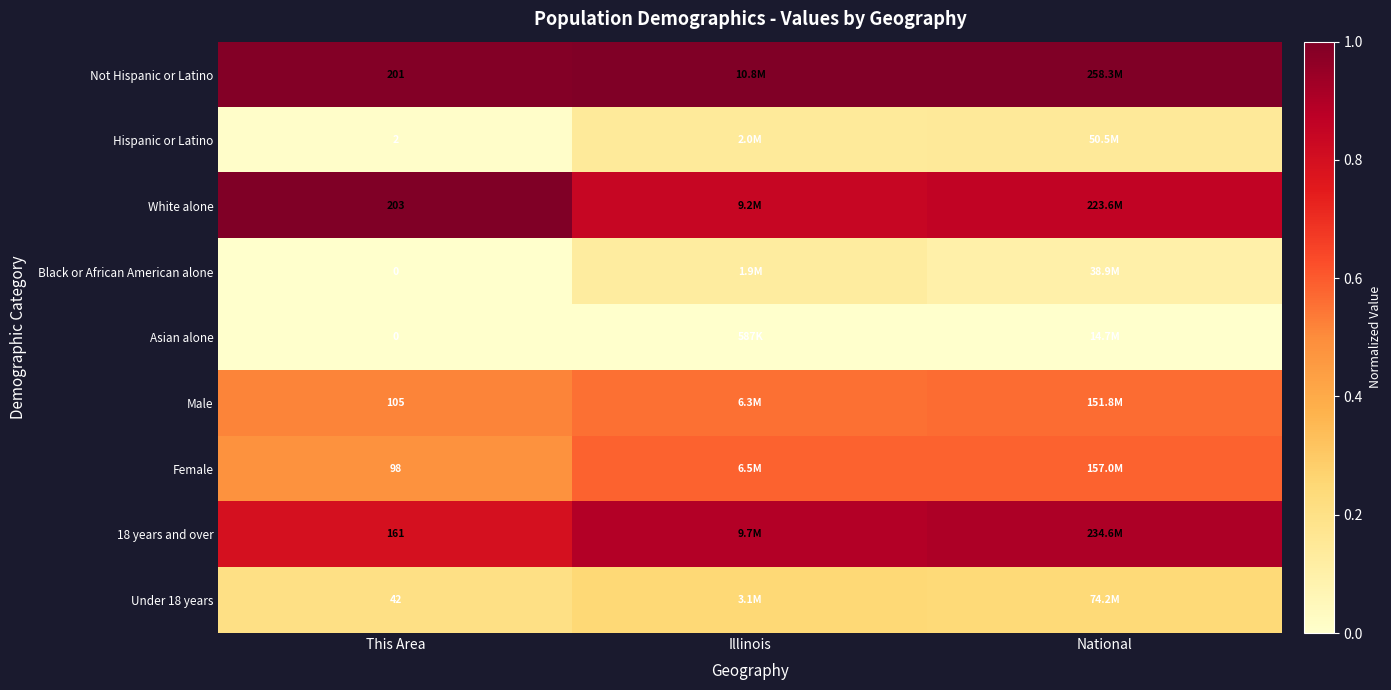

Count the Under 18 years values in the range 0 to 1.

3